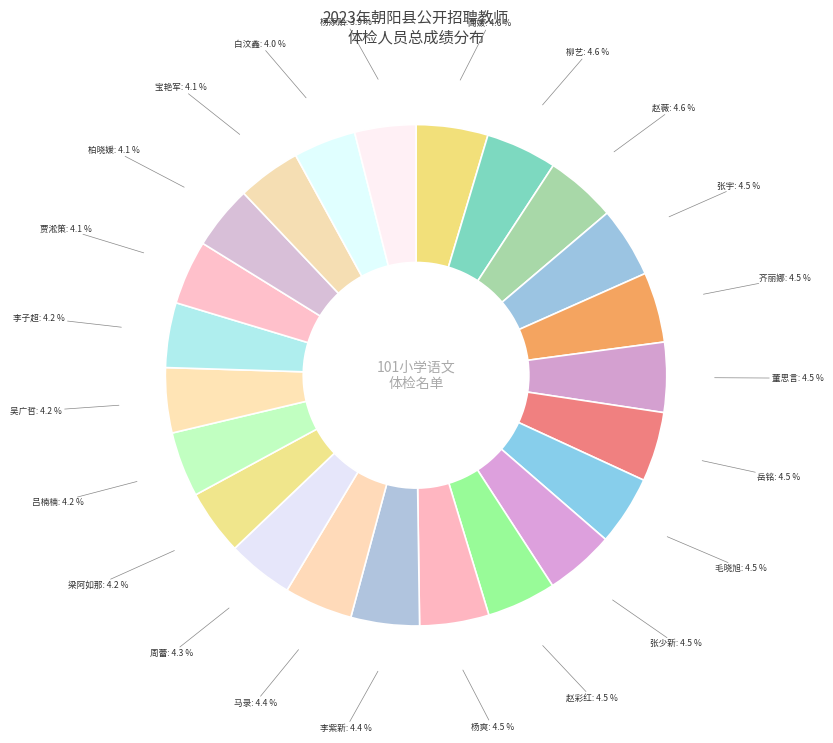

How many segments does this pie chart have?

23